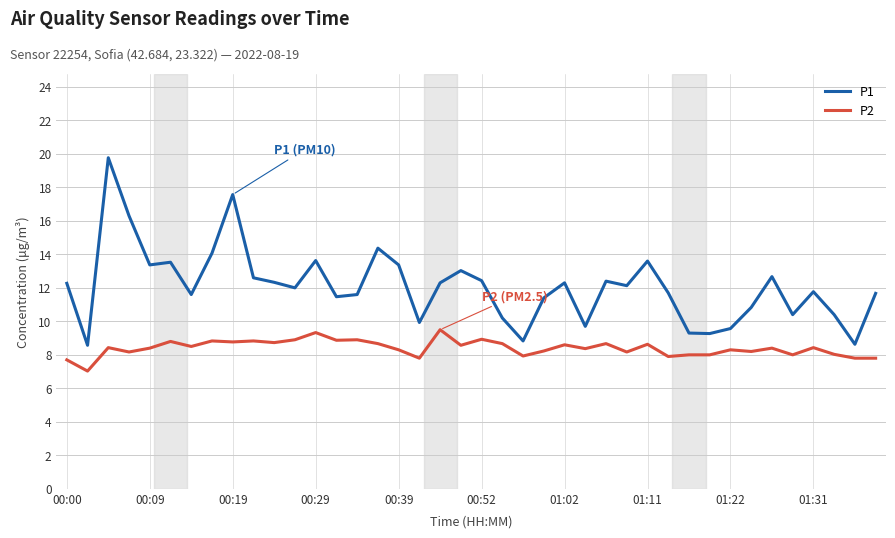

What is the minimum value for P1?

8.6